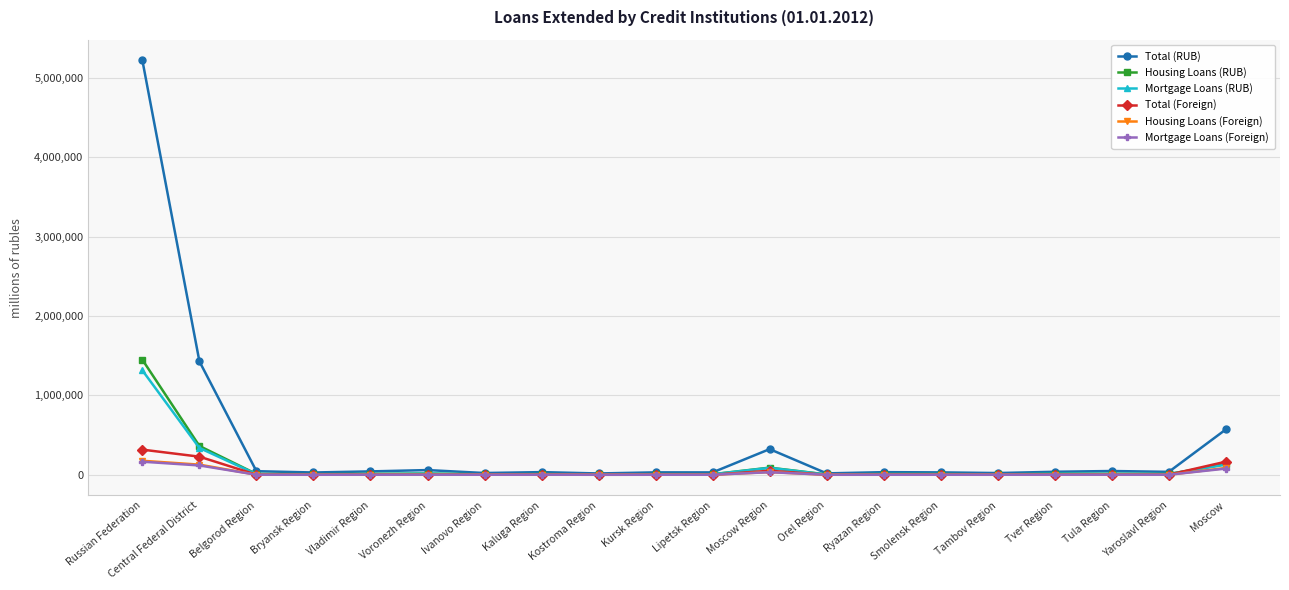

Which series has the widest spread of values?

Total (RUB)